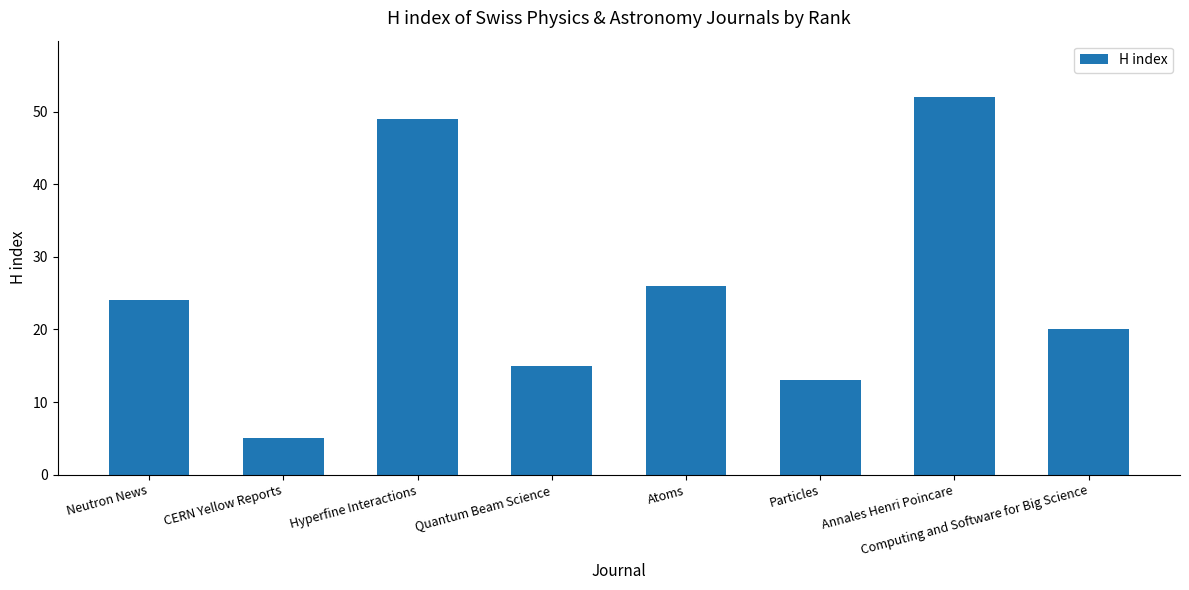

What is the change in value from Annales Henri Poincare to Computing and Software for Big Science?

-32